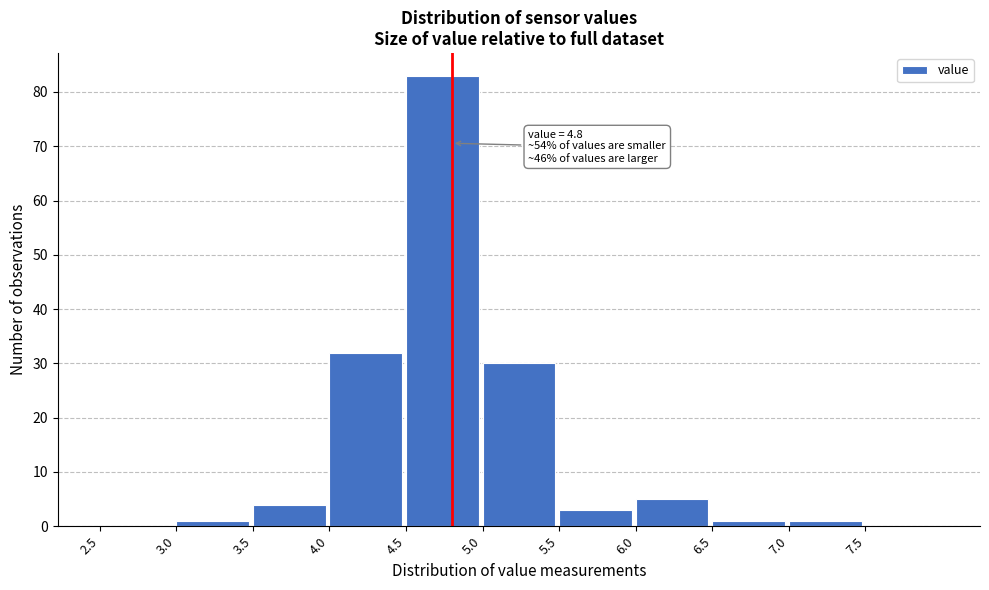

Over which range of the x-axis is the bar tallest?

4.5 to 5.0